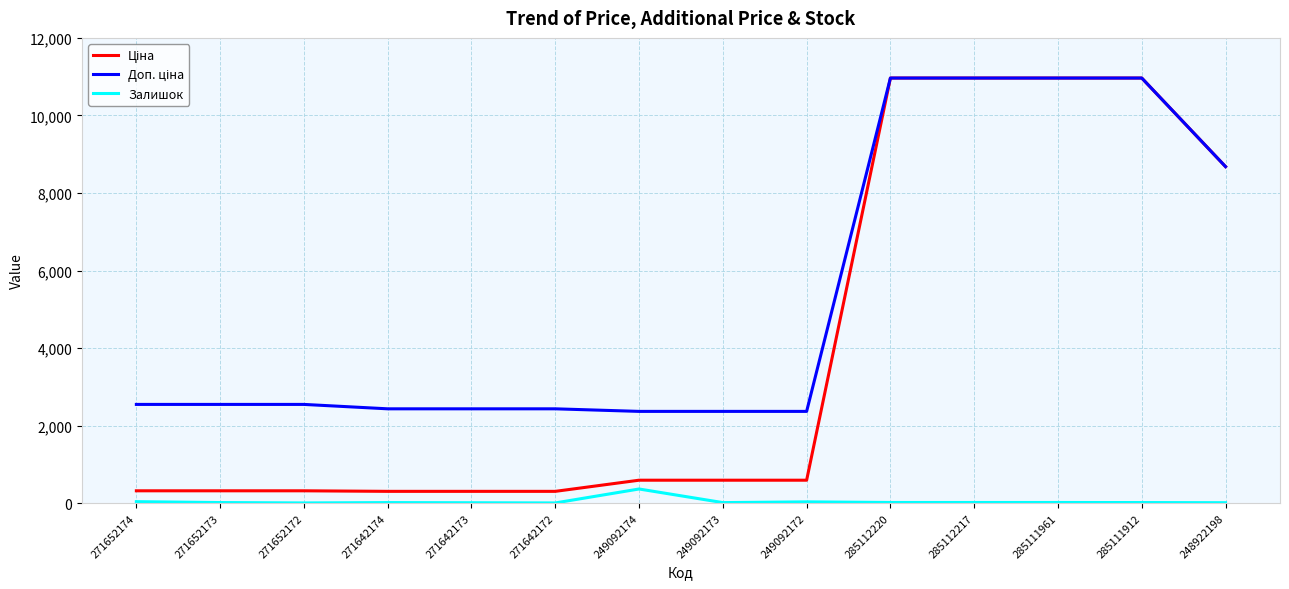

Is it true that Залишок equals 11.0 at 248922198?

True